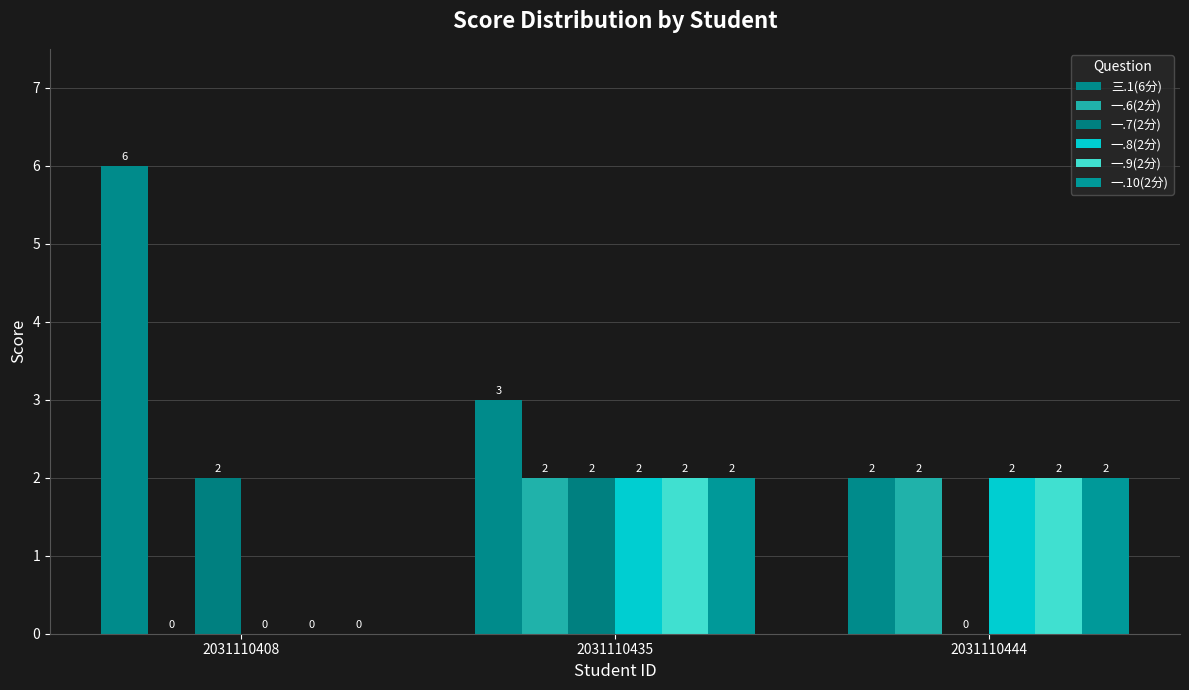

What are all the series names shown in the legend?

三.1(6分), 一.6(2分), 一.7(2分), 一.8(2分), 一.9(2分), 一.10(2分)